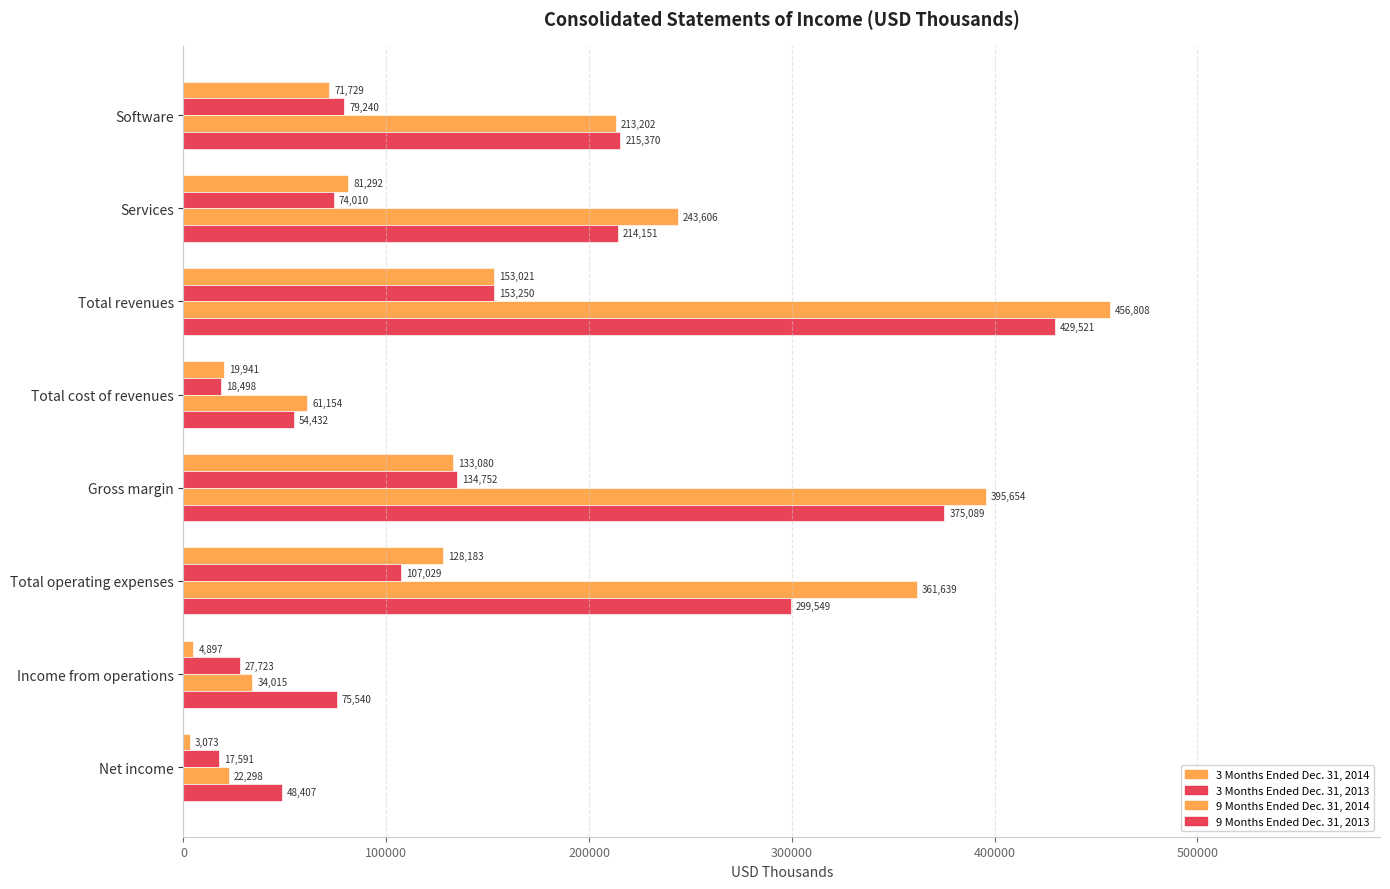

Which series has the largest range (max minus min)?

9 Months Ended Dec. 31, 2014